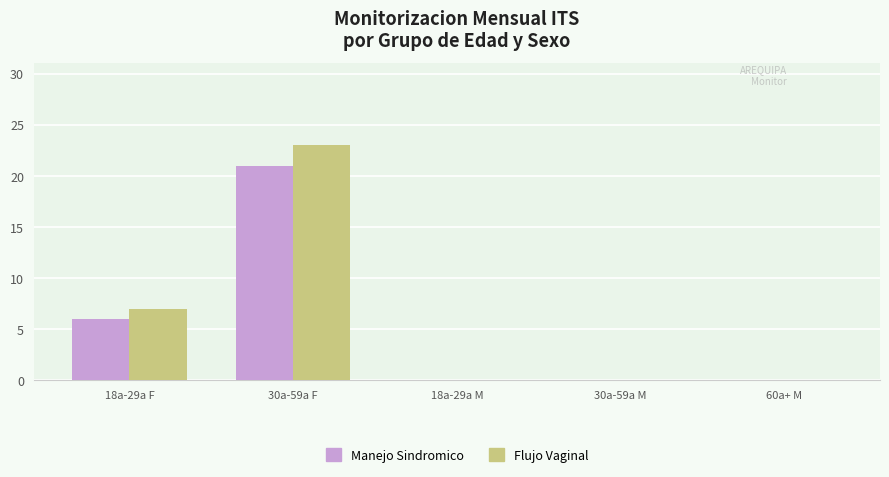

Which series changed the most between 18a-29a F and 30a-59a F?

Flujo Vaginal